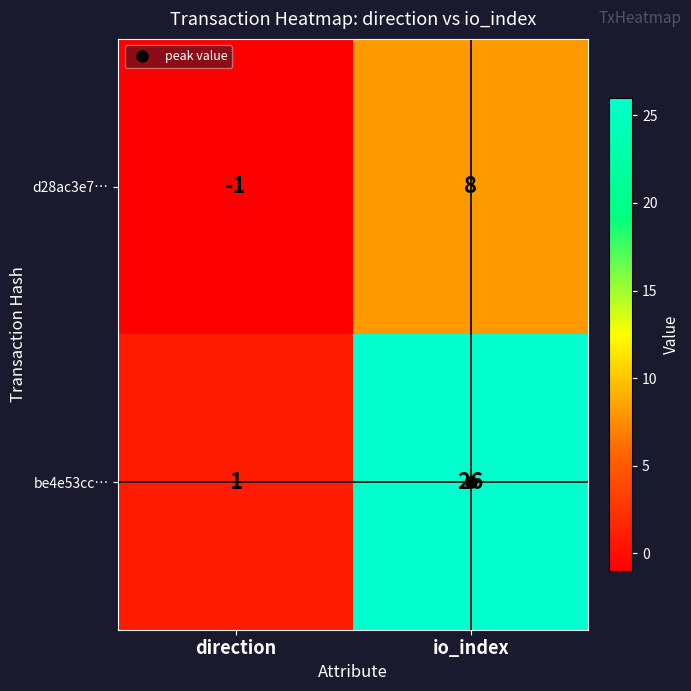

Which category has the lowest value across all series?

direction